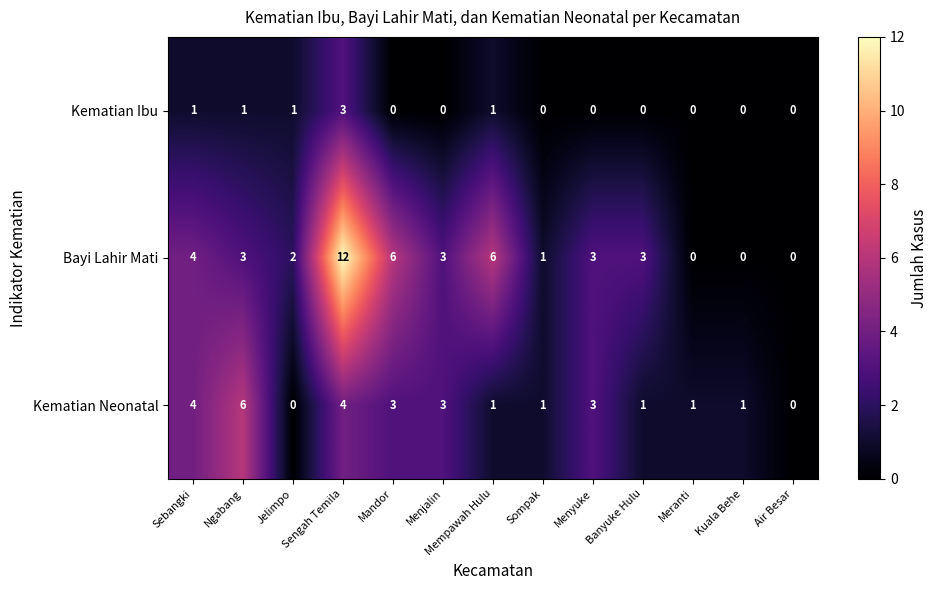

Between Jelimpo and Kuala Behe, which series saw the biggest shift?

Bayi Lahir Mati